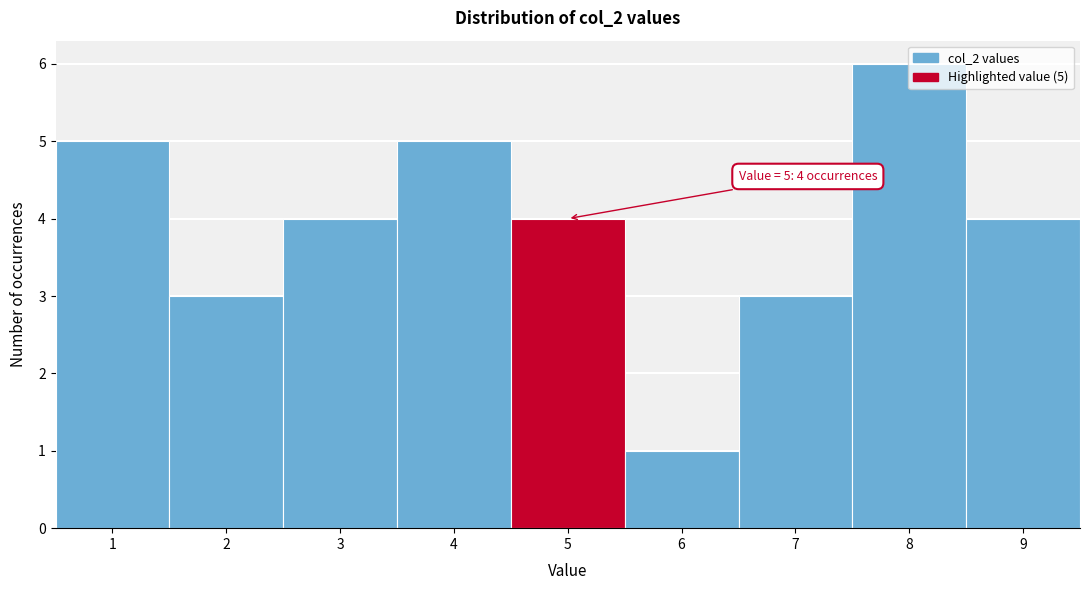

Over which range of the x-axis is the bar tallest?

7.5 to 8.5